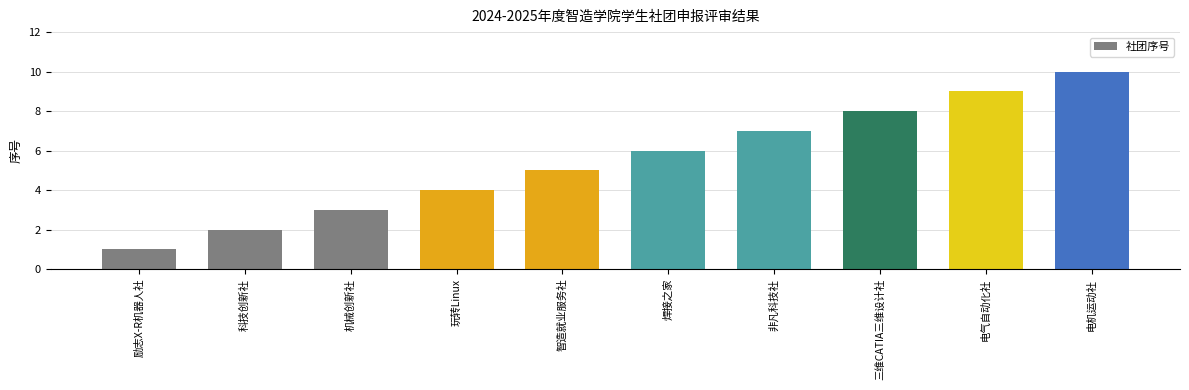

What is the smallest value displayed?

1